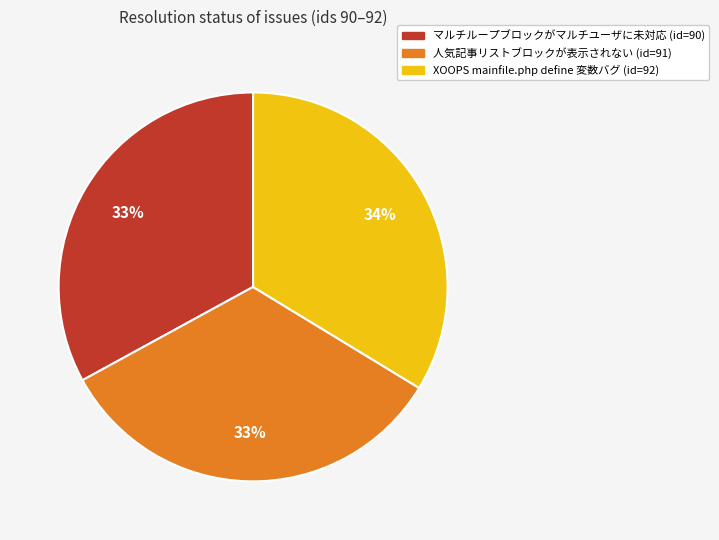

What percentage is the マルチループブロックがマルチユーザに未対応 (id=90) slice, to the nearest percent?

33%